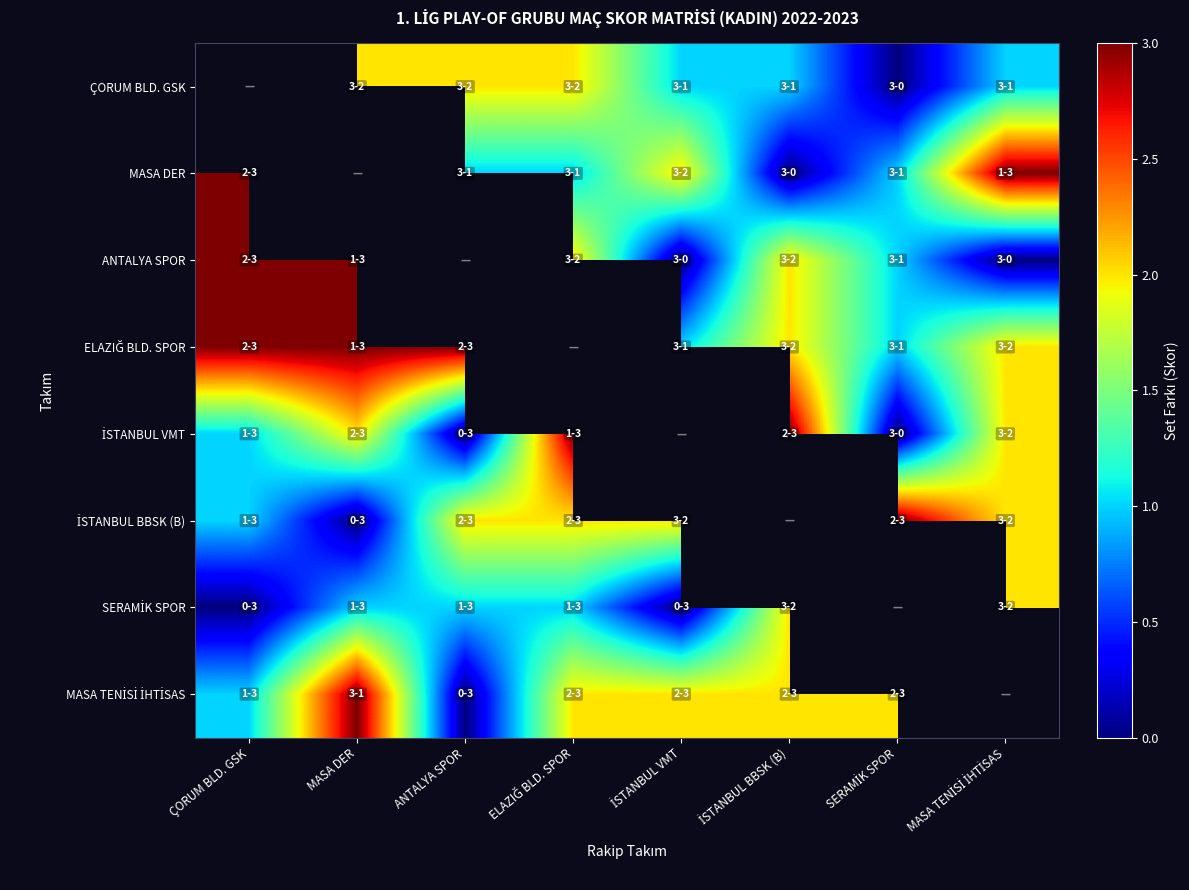

Is it true that İSTANBUL BBSK (B) equals 0.8 at MASA TENİSİ İHTİSAS?

False